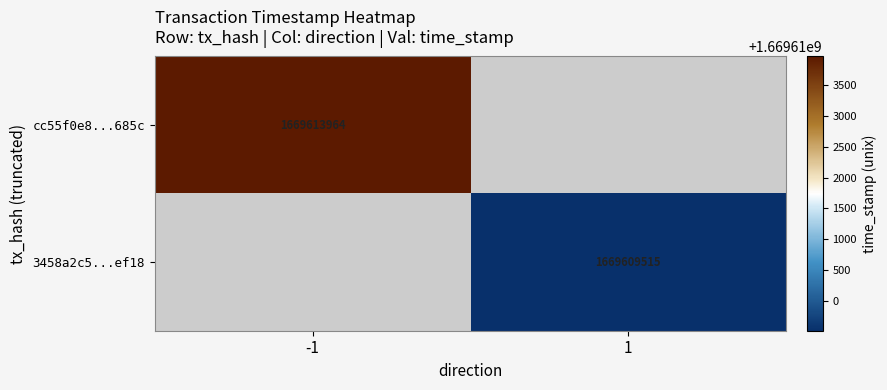

How many data points does each series have?

2